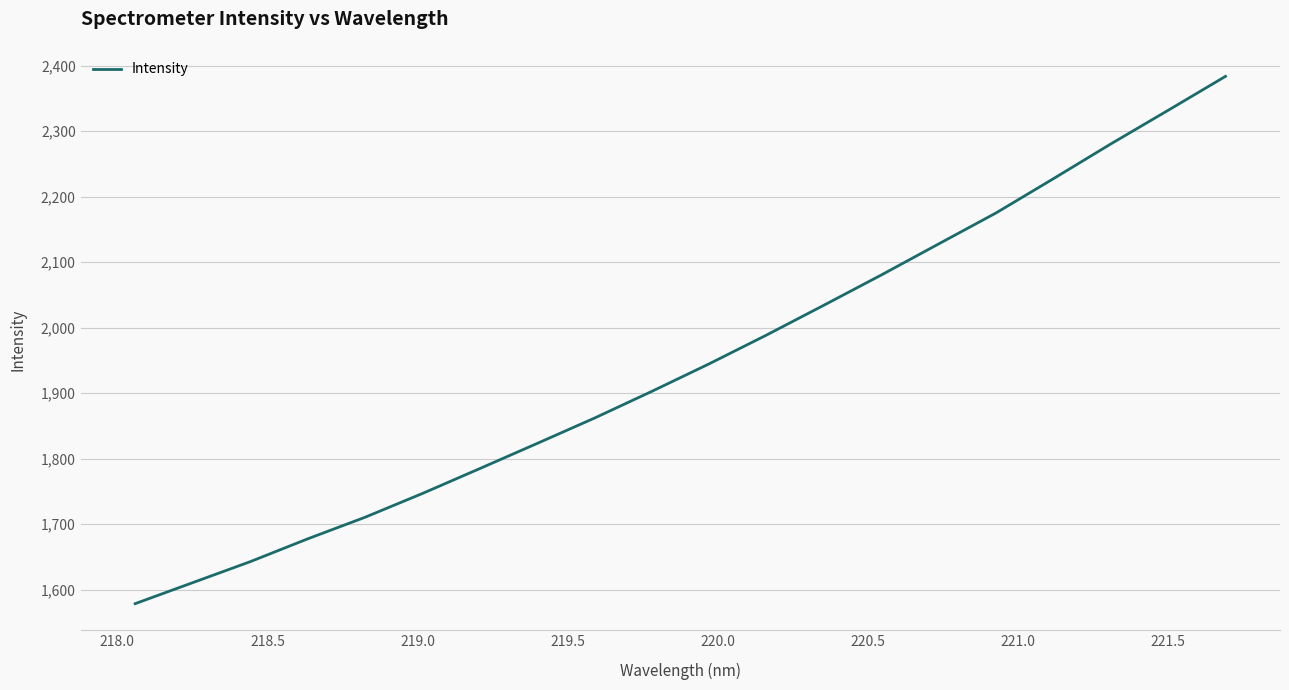

What is the difference between the maximum and minimum values?

804.8